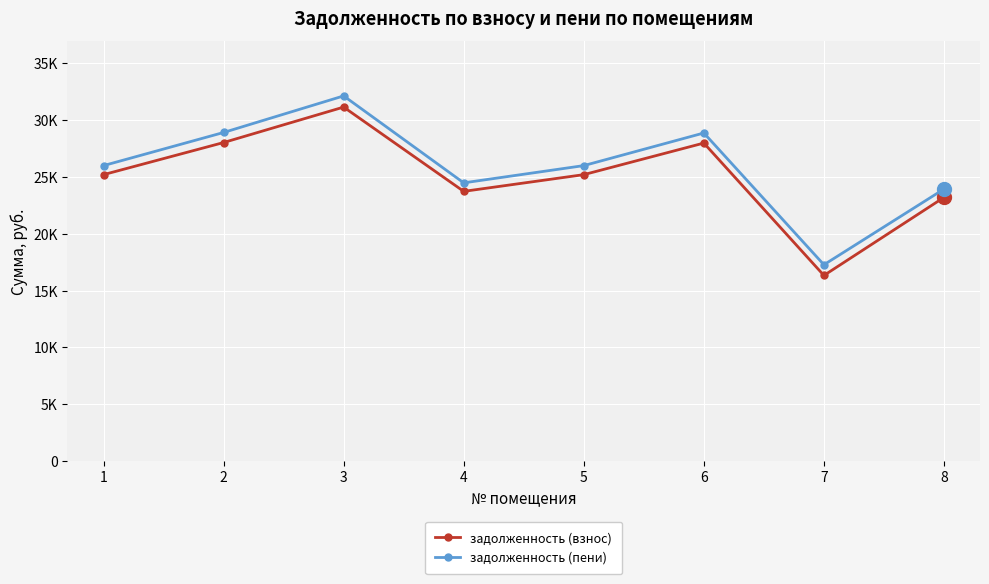

Is this an area chart (filled region under the line)?

No